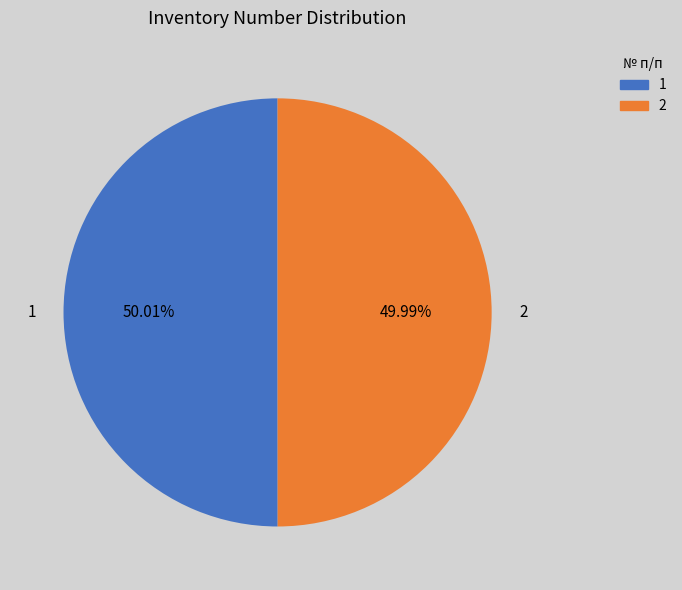

Approximately how many times larger is the value at 1 compared to 2?

1.0